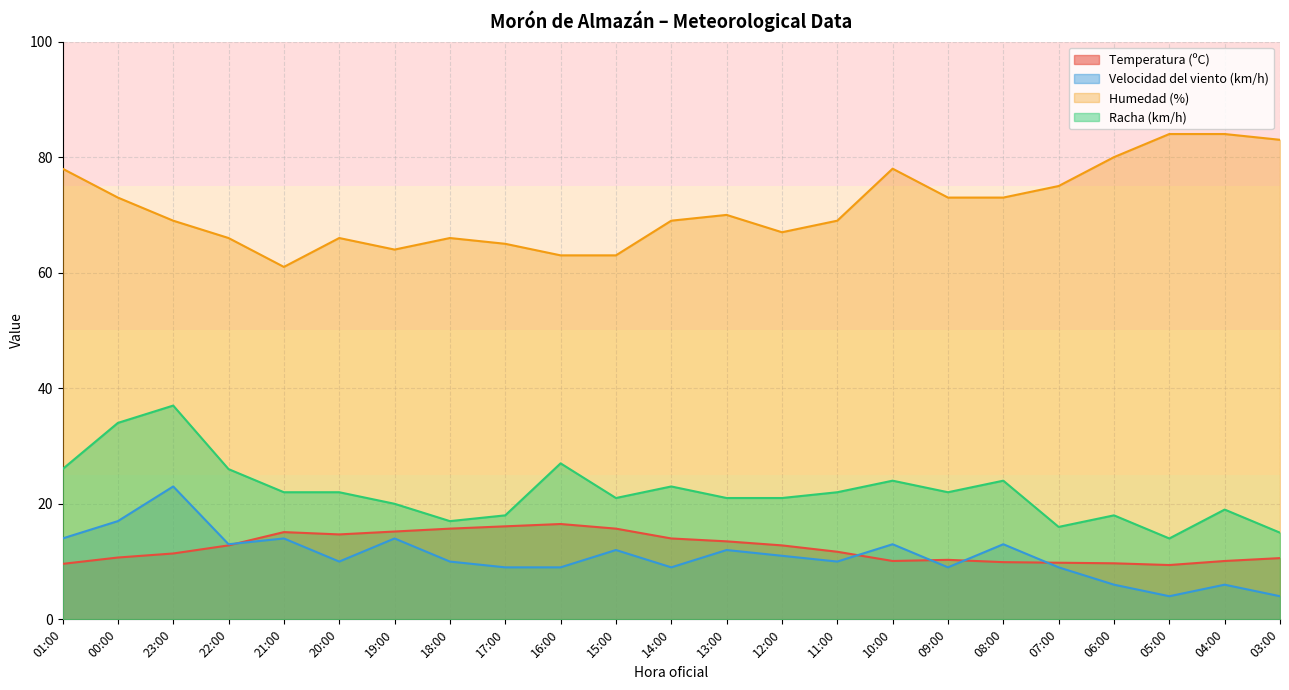

The Temperatura (ºC) series shows 5.2 at 19:00. True or false?

False